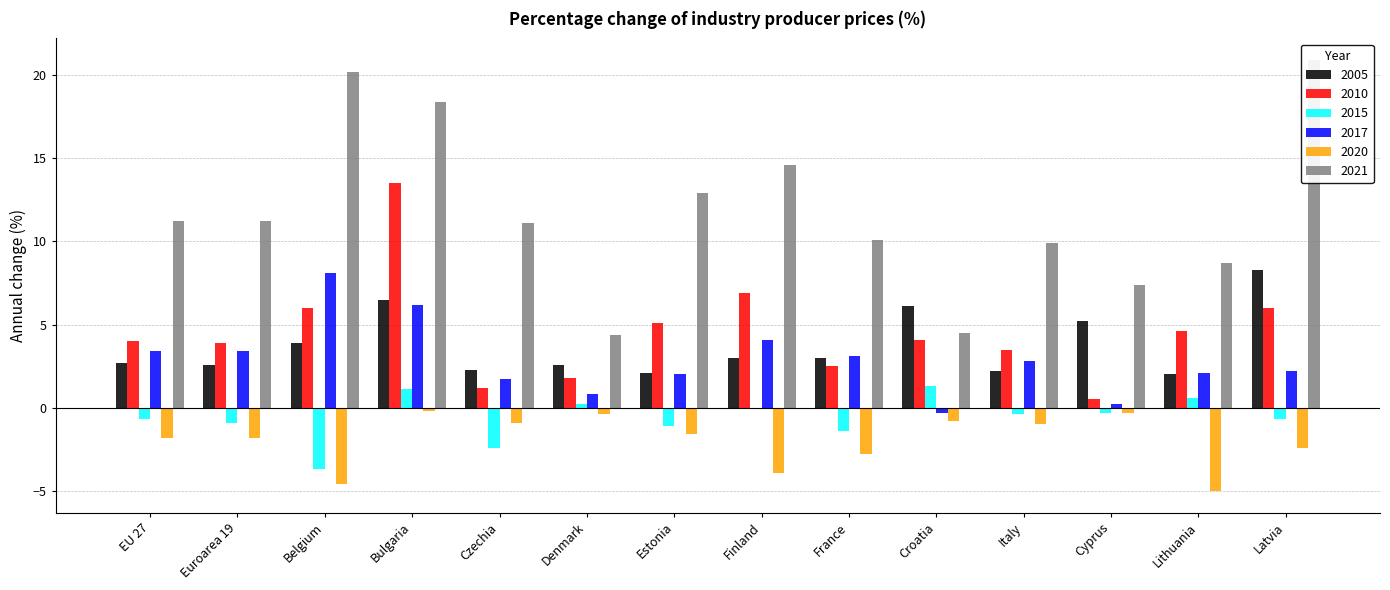

At which label does 2010 reach its peak?

Bulgaria